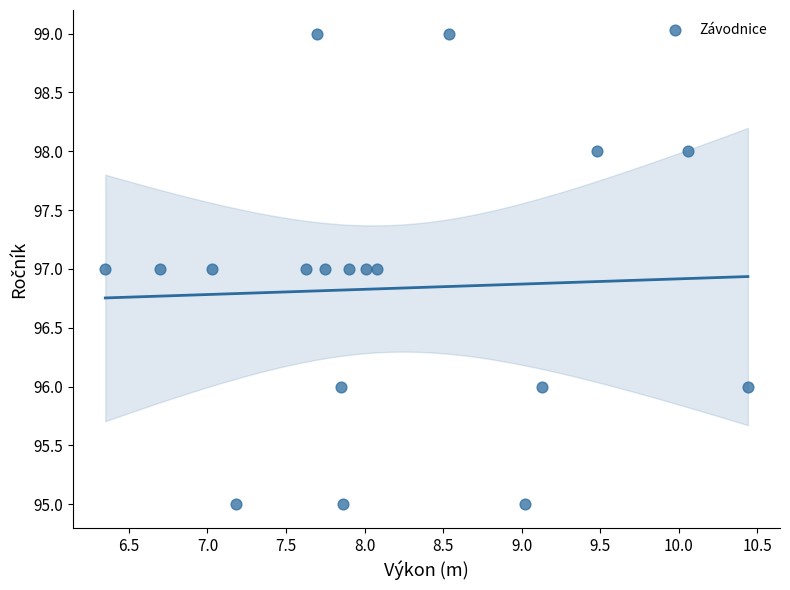

What is the range of Y values (max minus min)?

4